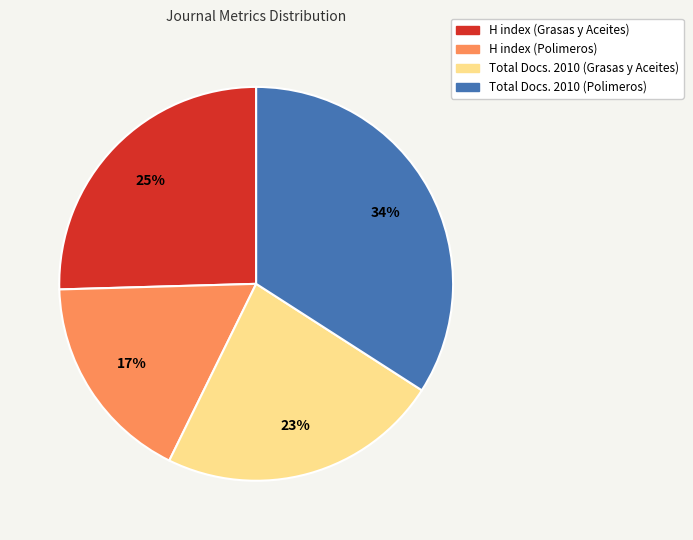

Is it true that Total Docs. 2010 (Polimeros) is 46% of the pie?

False